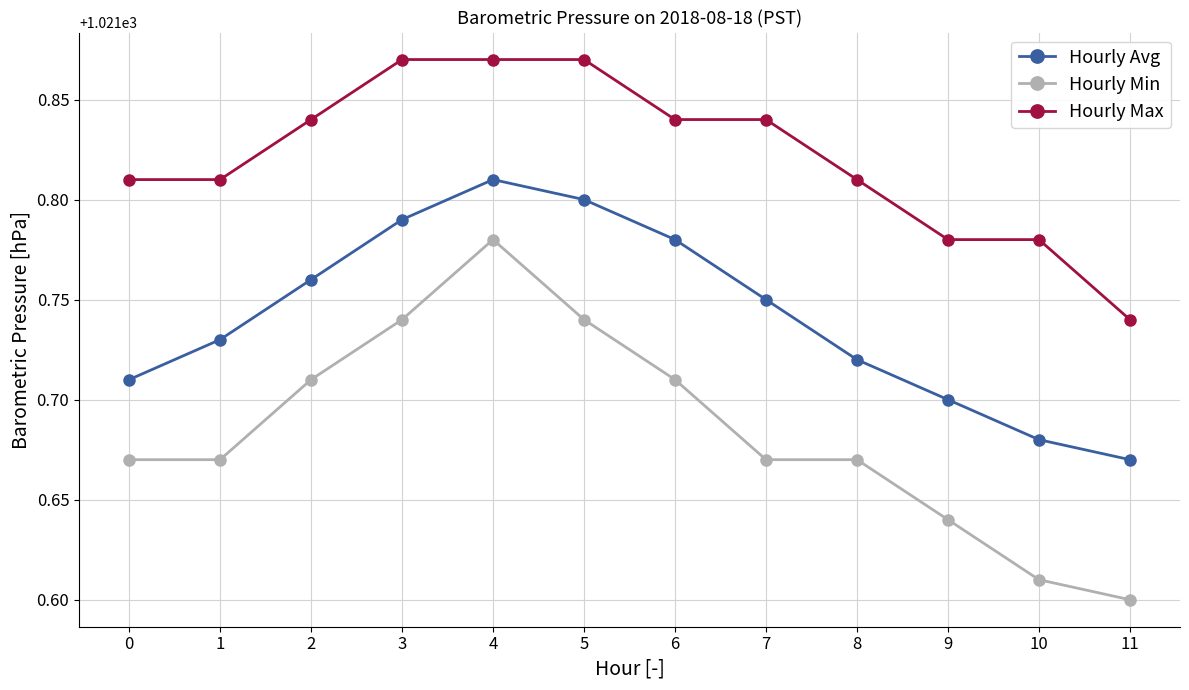

Is the value of Hourly Min at 8 greater than the value of Hourly Max at 10?

No